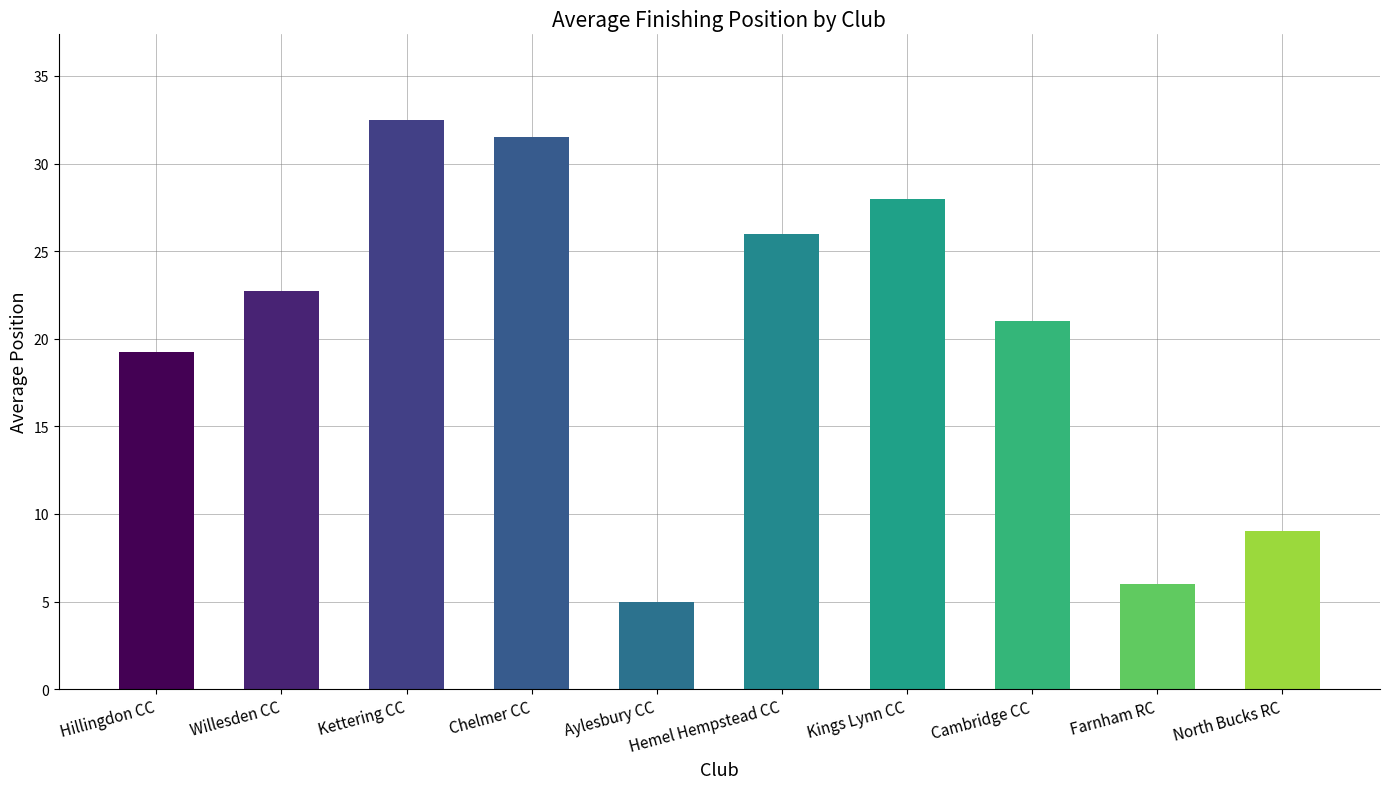

What is the ratio of the value at Farnham RC to the value at Kings Lynn CC?

0.2